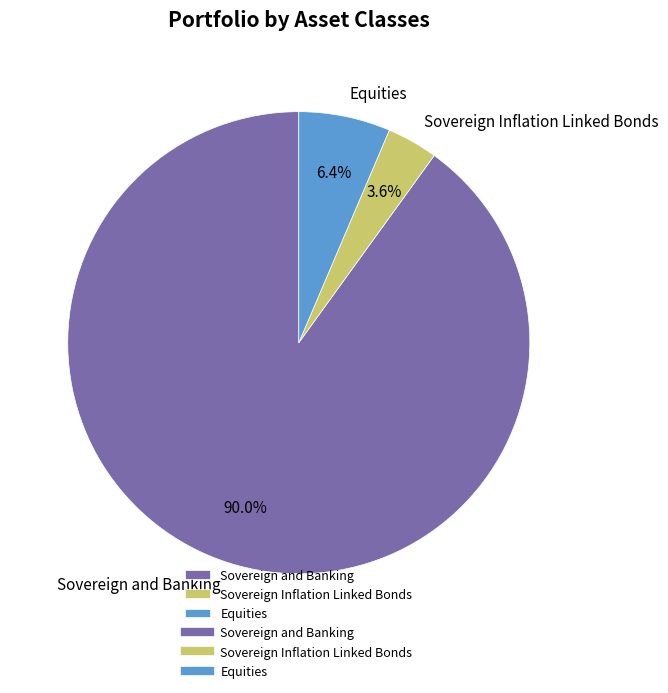

To the nearest percent, what percentage of the pie is Equities?

6%